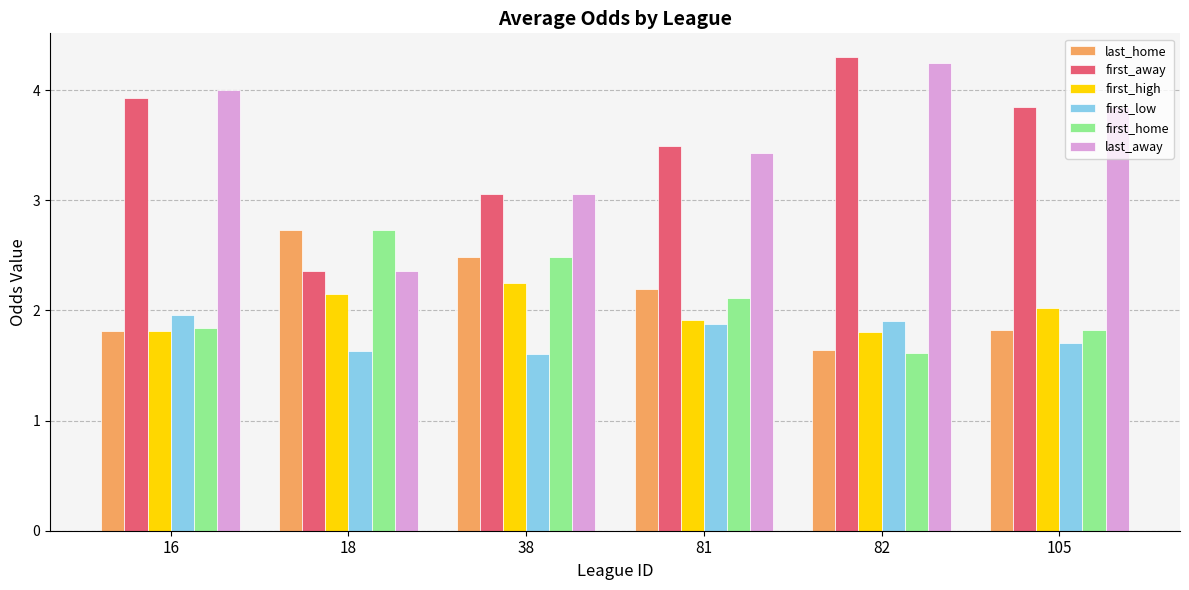

What are all the series names shown in the legend?

last_home, first_away, first_high, first_low, first_home, last_away